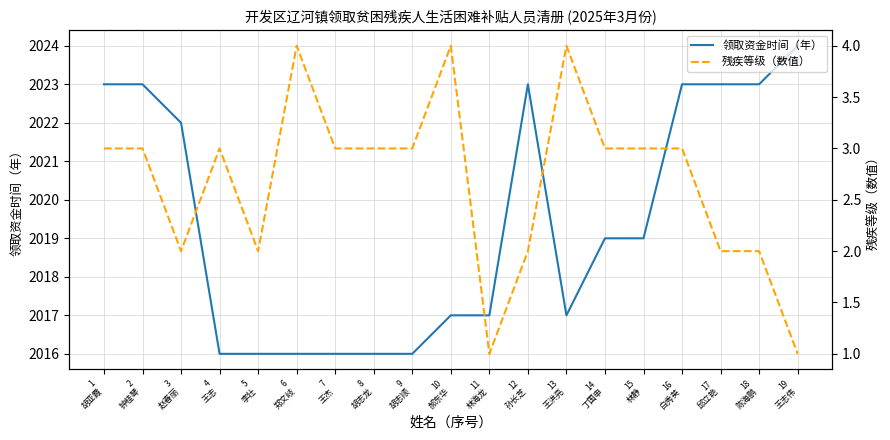

True or false: 残疾等级（数值） and 领取资金时间（年） cross at least once.

False